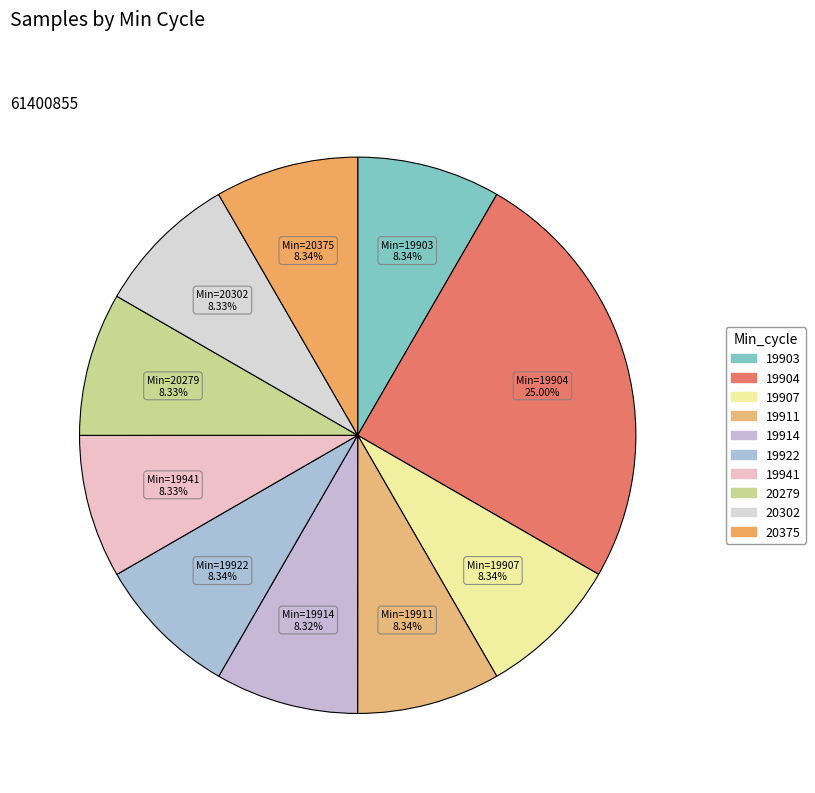

How many slices are in this pie chart?

10